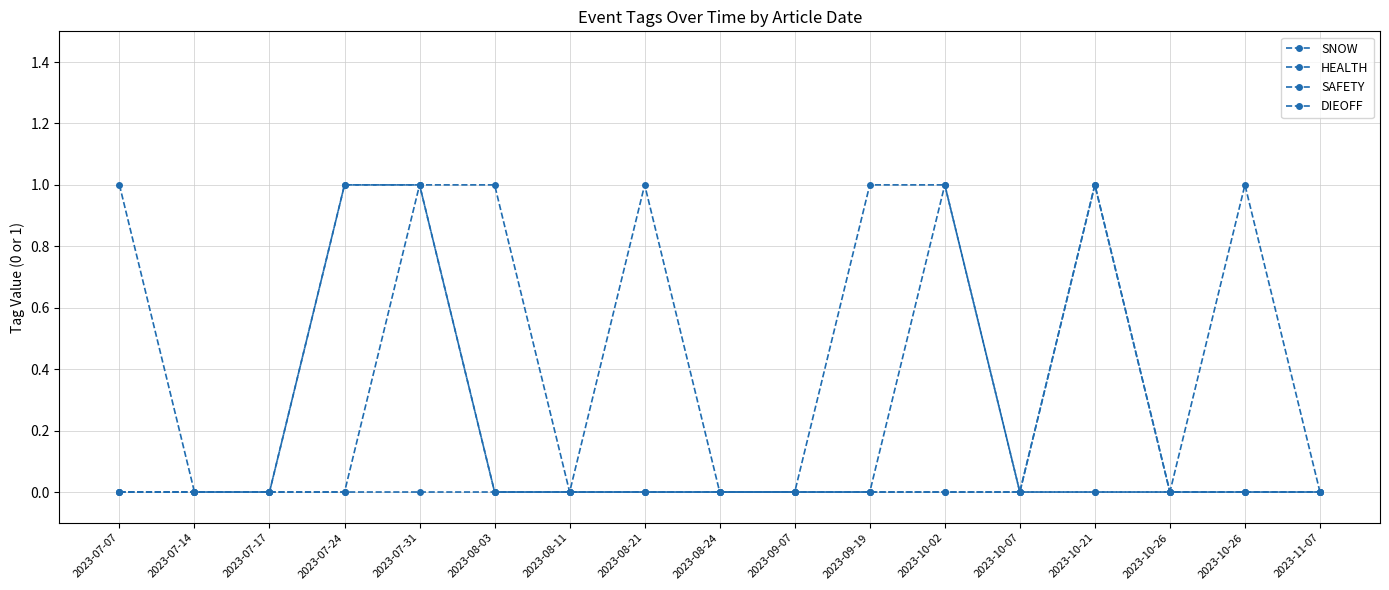

How many lines are shown in the chart?

4